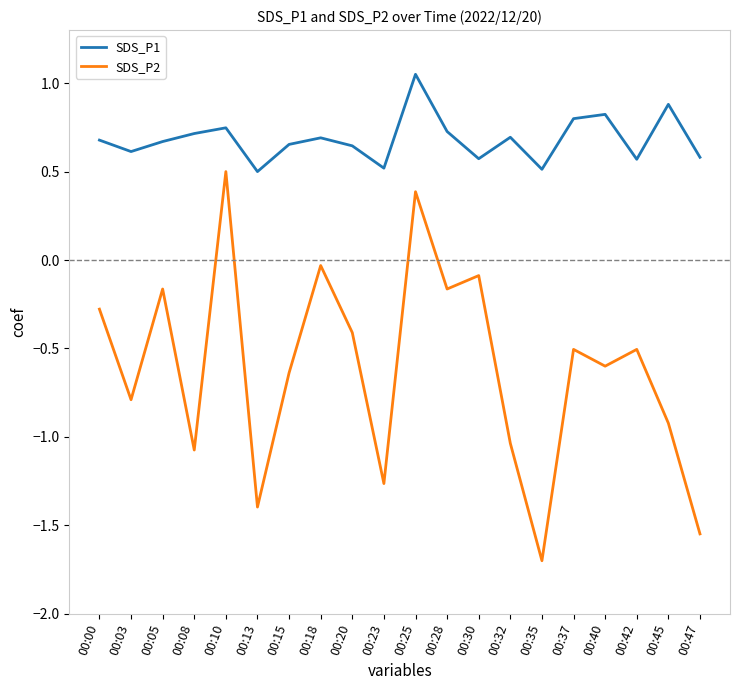

The value of SDS_P1 at 00:05 is 1.1. True or false?

False